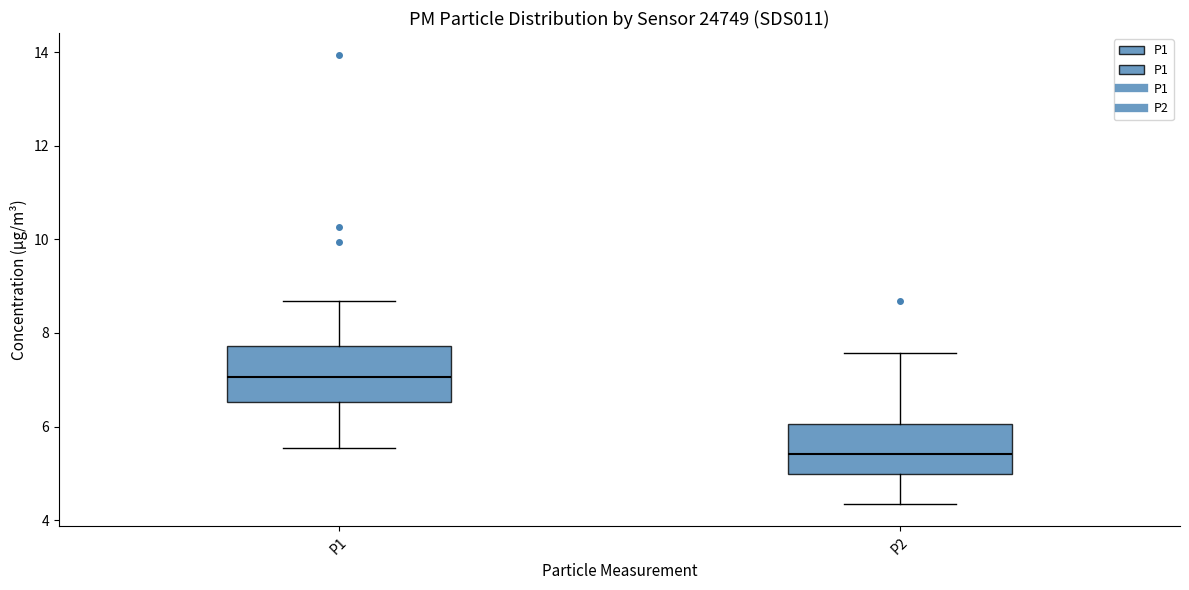

Reading left to right, transcribe this box plot: for each box, give where its median line is, the range the box spans, and where its two whiskers end, as read against the y-axis. The values are not printed on the chart, so give them approximately, as read against the axis.

P1: median 7.0, box 6.6 to 7.8, whiskers 5.6 to 8.6
P2: median 5.4, box 5.0 to 6.0, whiskers 4.4 to 7.6